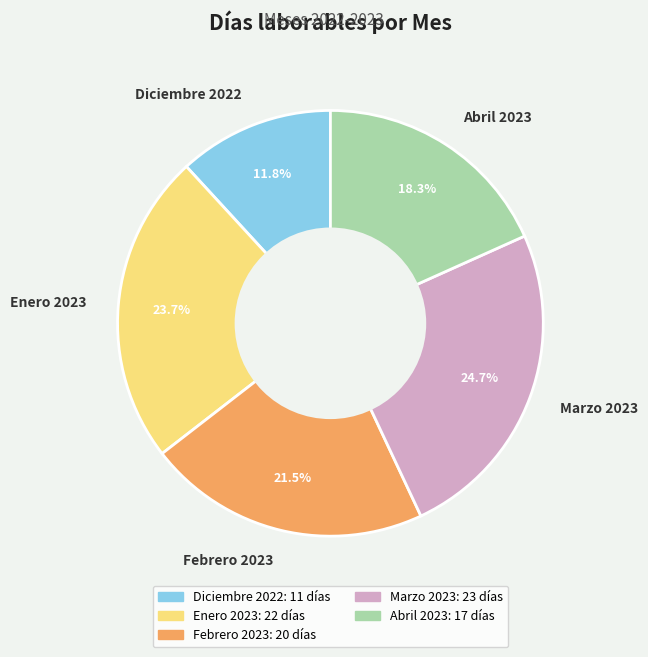

What is the largest slice in the pie chart?

Marzo 2023